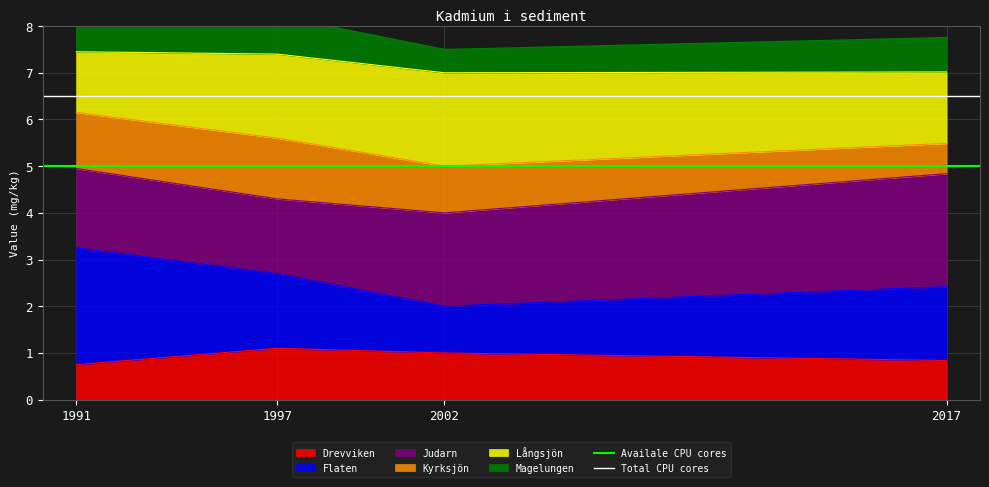

The Drevviken series shows 0.2 at 1997. True or false?

False